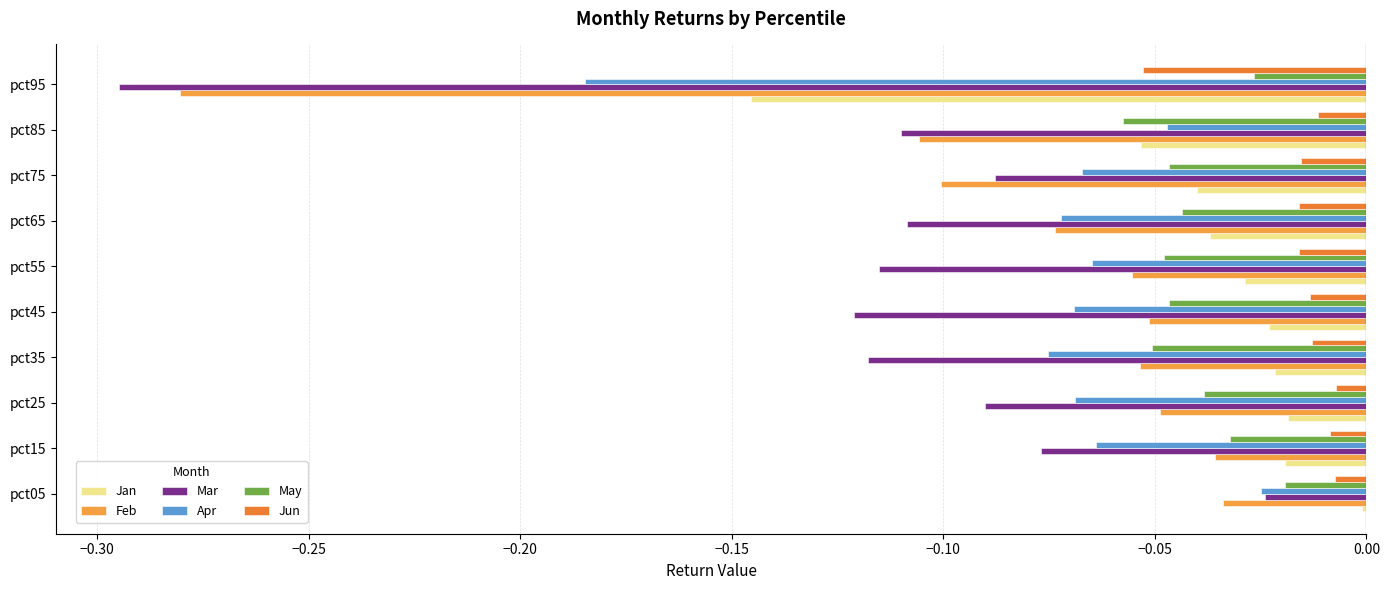

How many data points does each series have?

10